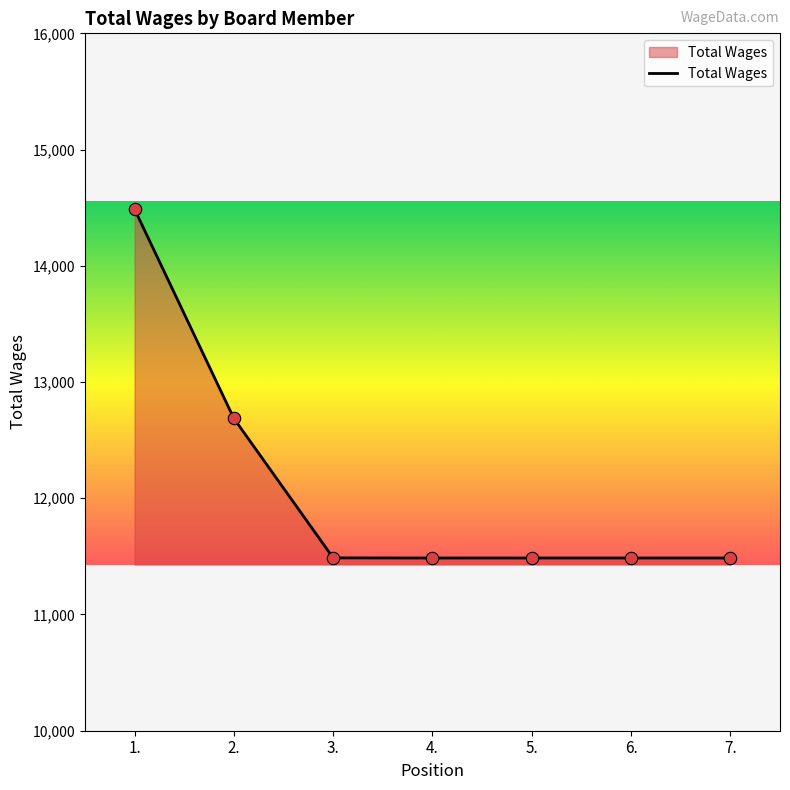

Which has a higher value, 1. or 7.?

1.